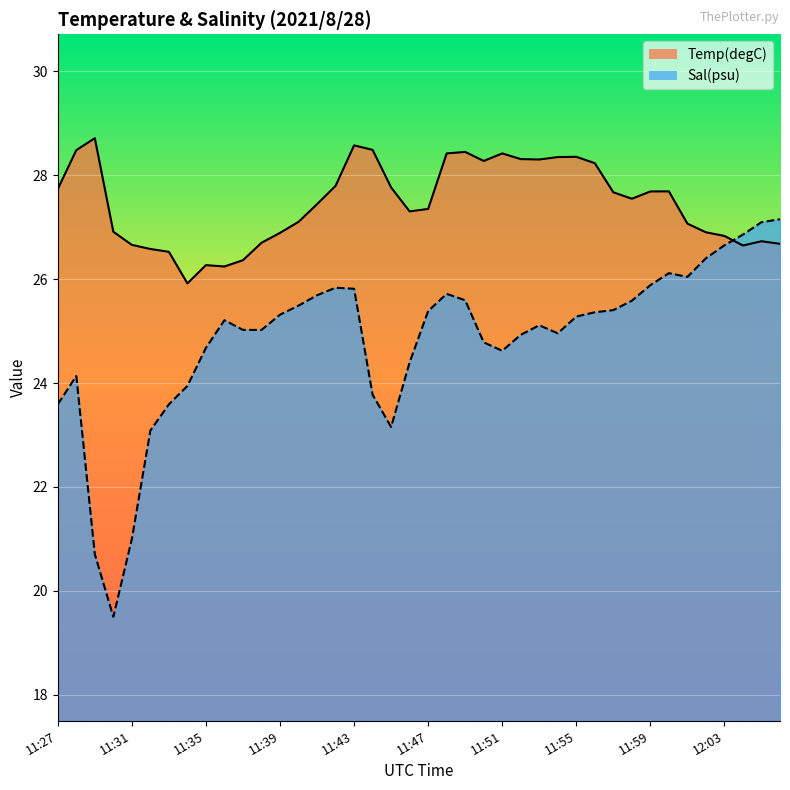

At 12:04, list the series in order from largest to smallest.

Sal(psu), Temp(degC)